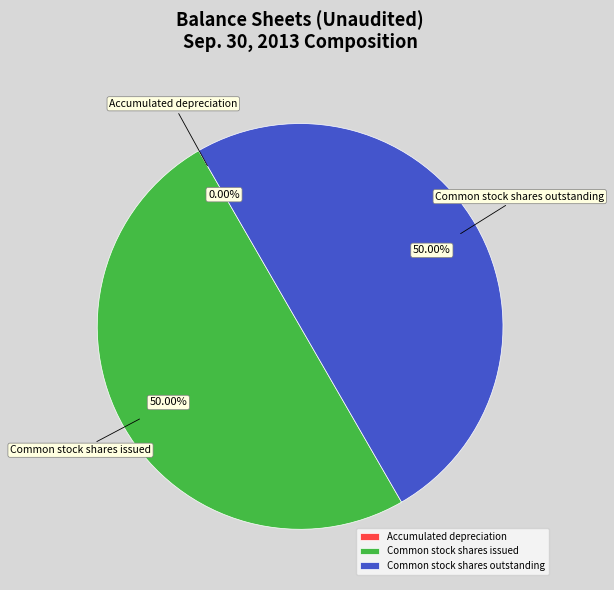

Combined, do Common stock shares outstanding and Common stock shares issued account for over 50%?

Yes